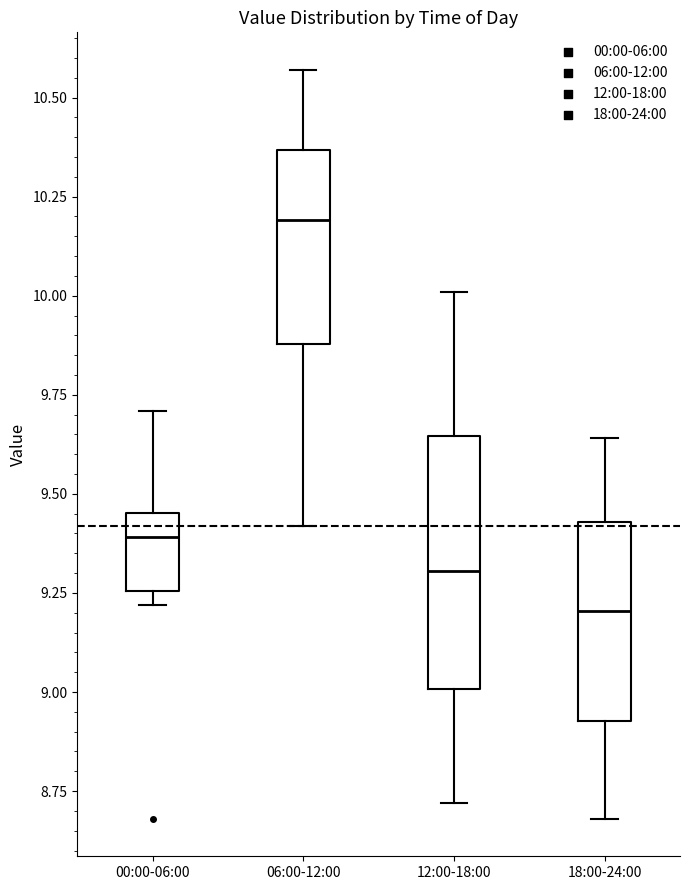

Reading left to right, transcribe this box plot: for each box, give where its median line is, the range the box spans, and where its two whiskers end, as read against the y-axis. The values are not printed on the chart, so give them approximately, as read against the axis.

00:00-06:00: median 9.40, box 9.25 to 9.45, whiskers 9.20 to 9.70
06:00-12:00: median 10.20, box 9.90 to 10.35, whiskers 9.40 to 10.55
12:00-18:00: median 9.30, box 9.00 to 9.65, whiskers 8.70 to 10.00
18:00-24:00: median 9.20, box 8.95 to 9.45, whiskers 8.70 to 9.65